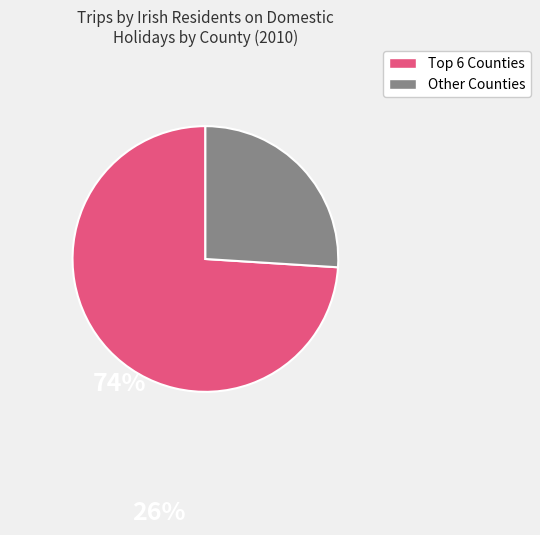

True or false: Other Counties accounts for 40% of the total.

False